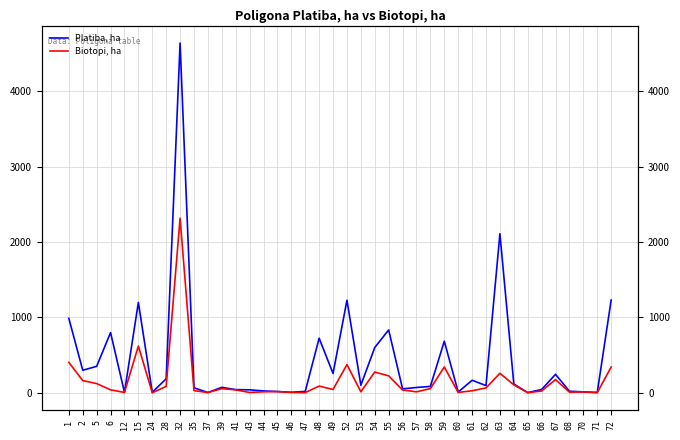

Between 35 and 68, which is larger?

35